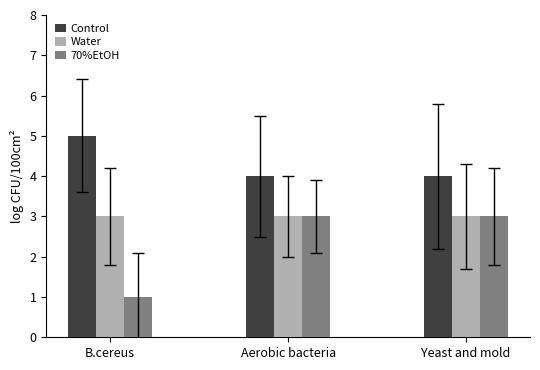

Reading left to right, list all the values displayed in this chart.

Control: 5	4	4
Water: 3	3	3
70%EtOH: 1	3	3